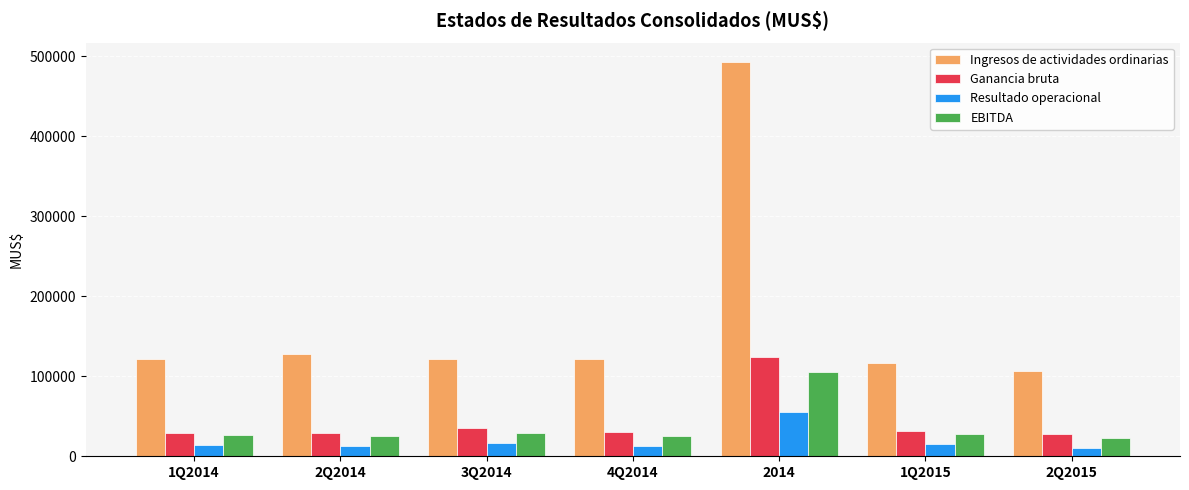

What position from the left is 1Q2015?

6